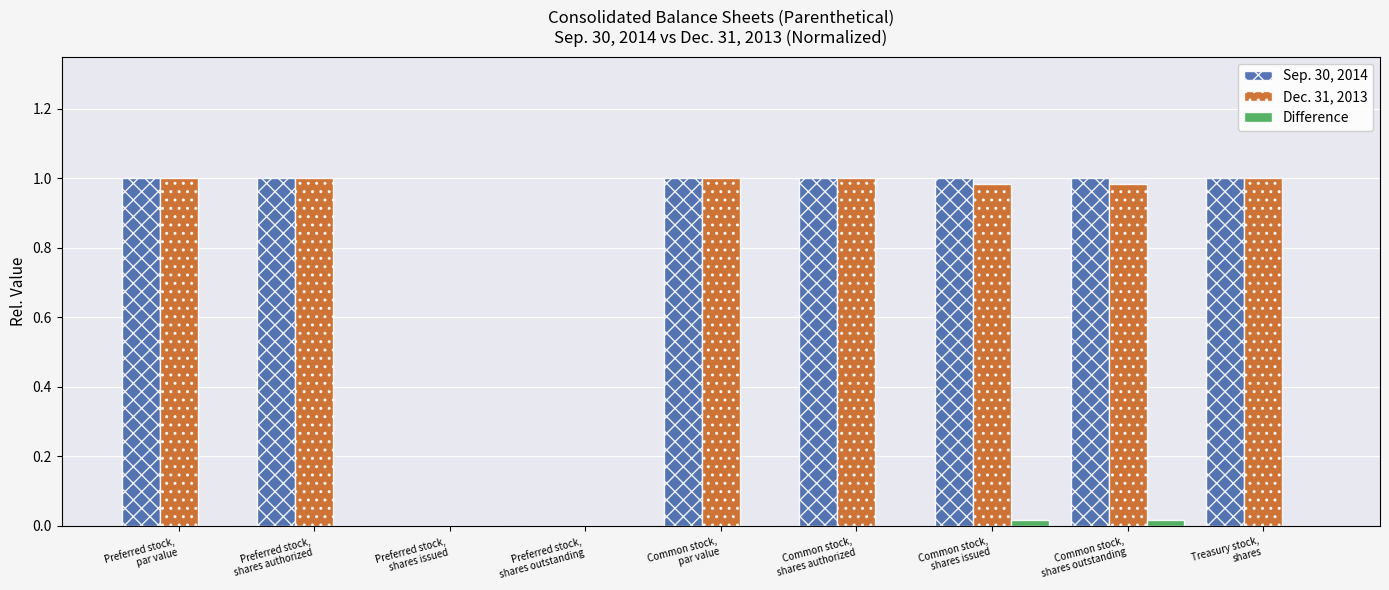

What is the sum of all Sep. 30, 2014 values?

7.0